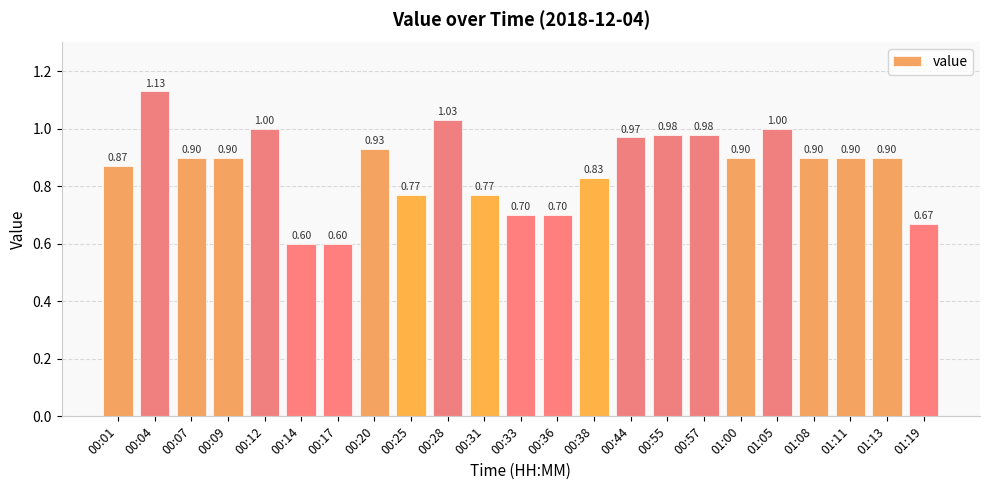

What is the difference between the maximum and second lowest values?

0.5